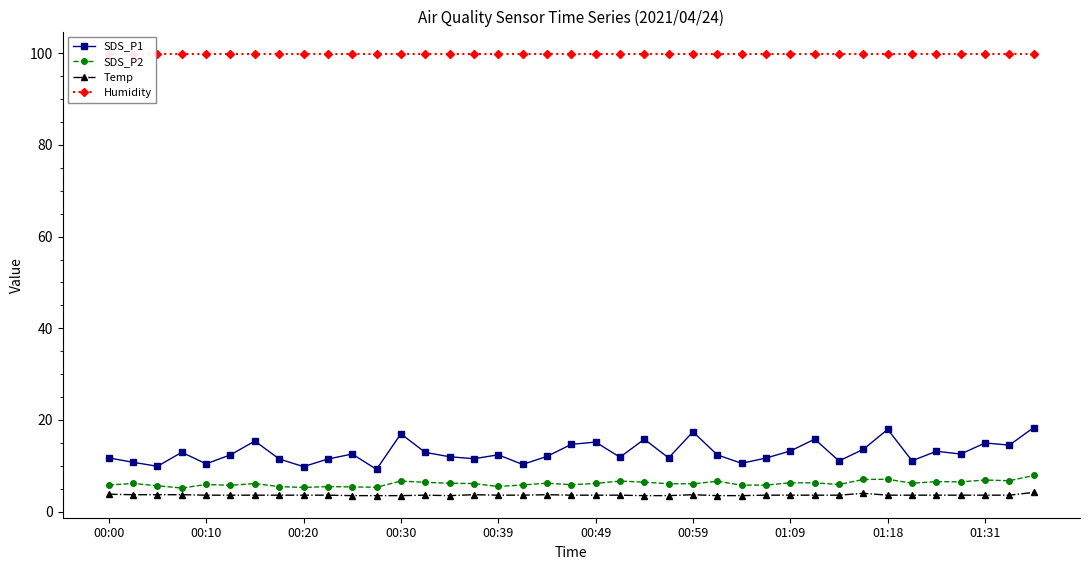

What is the sum of all Humidity values?

3896.1